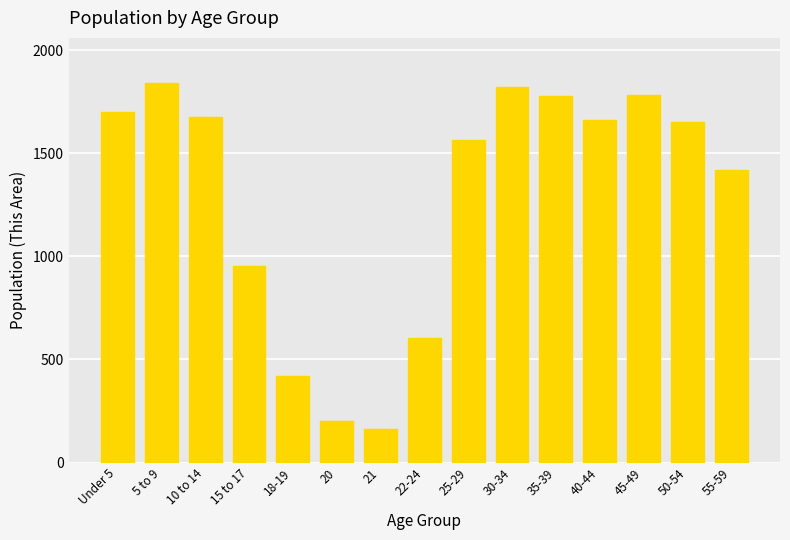

Is it true that the value at 5 to 9 is 2455?

False